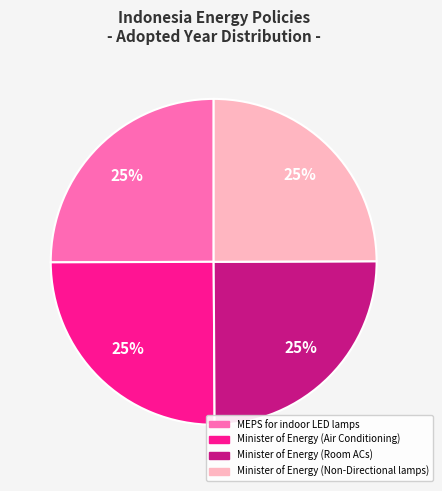

To the nearest percent, what portion does Minister of Energy (Air Conditioning) represent?

25%